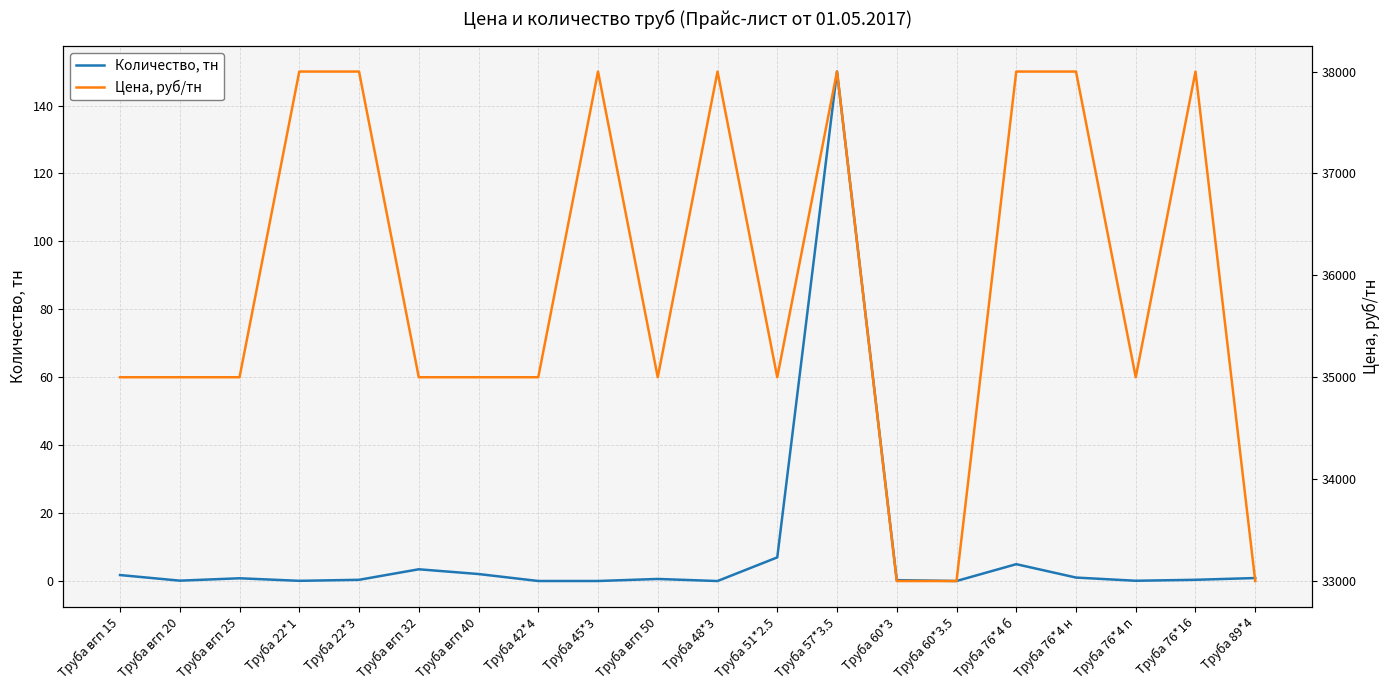

At which label is Цена, руб/тн closest to 35500?

Труба вгп 15